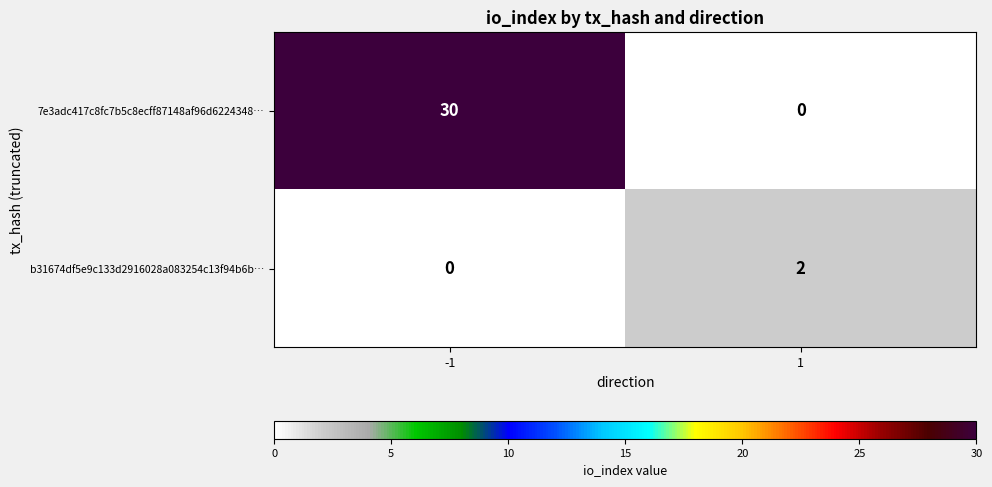

What is the sum of the 7e3adc417c8fc7b5c8ecff87148af96d6224348… values at 1 and -1?

30